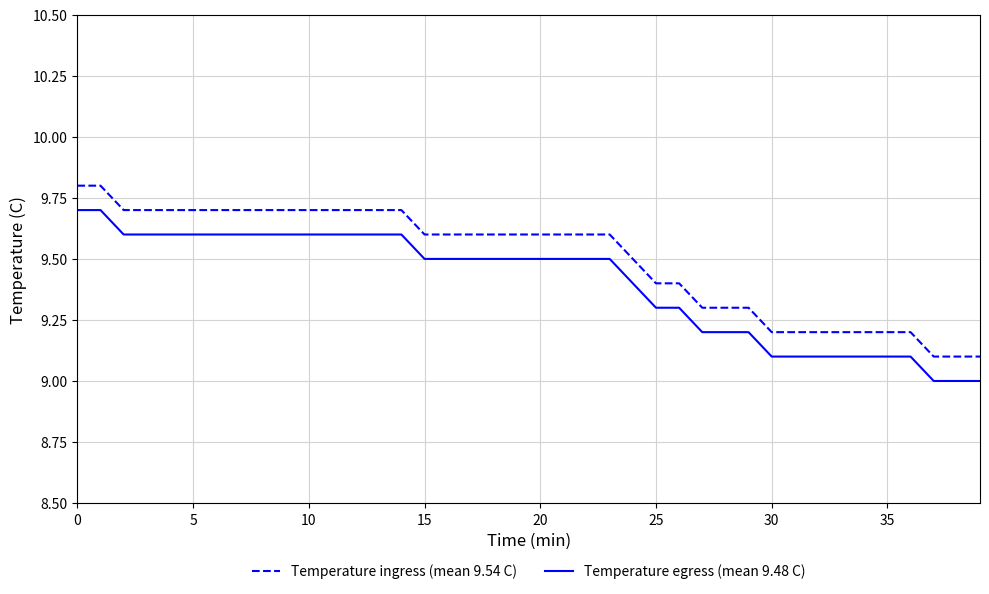

List the series in order of their peak value, highest first.

Temperature ingress (mean 9.54 C), Temperature egress (mean 9.48 C)